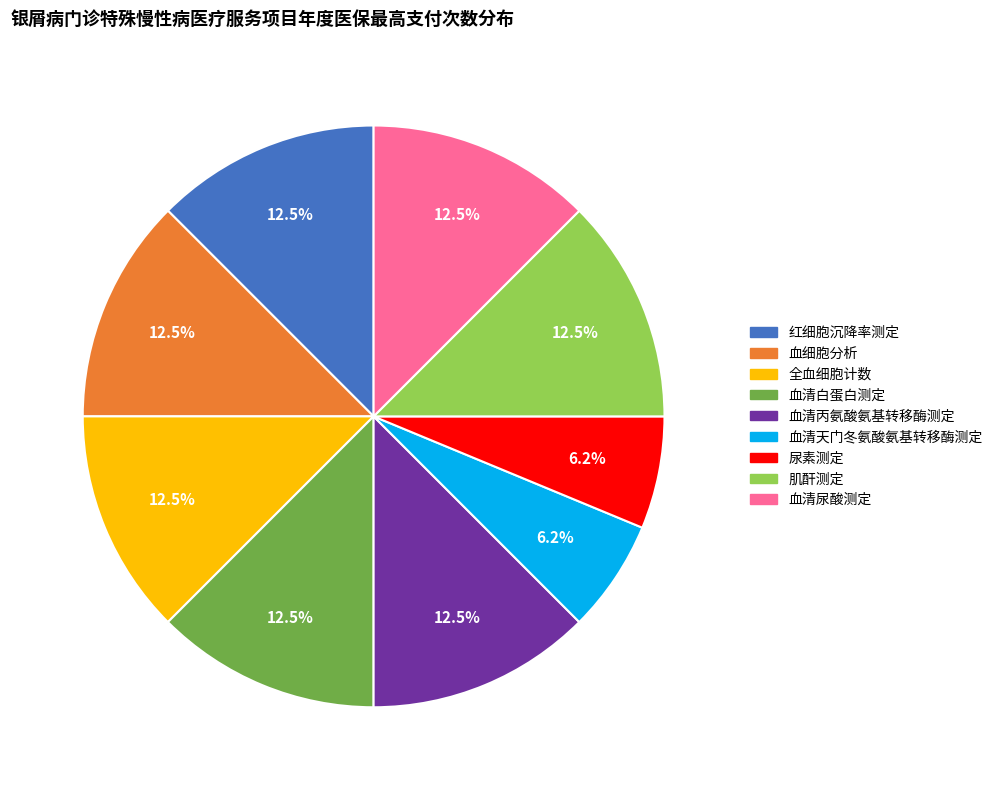

What portion of the pie excludes 全血细胞计数?

87.5%